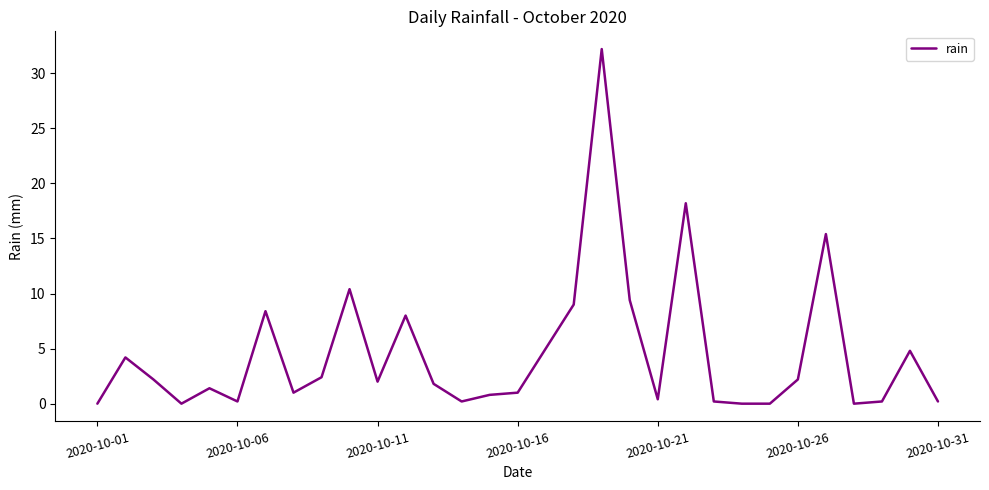

What is the maximum value shown in the chart?

32.2